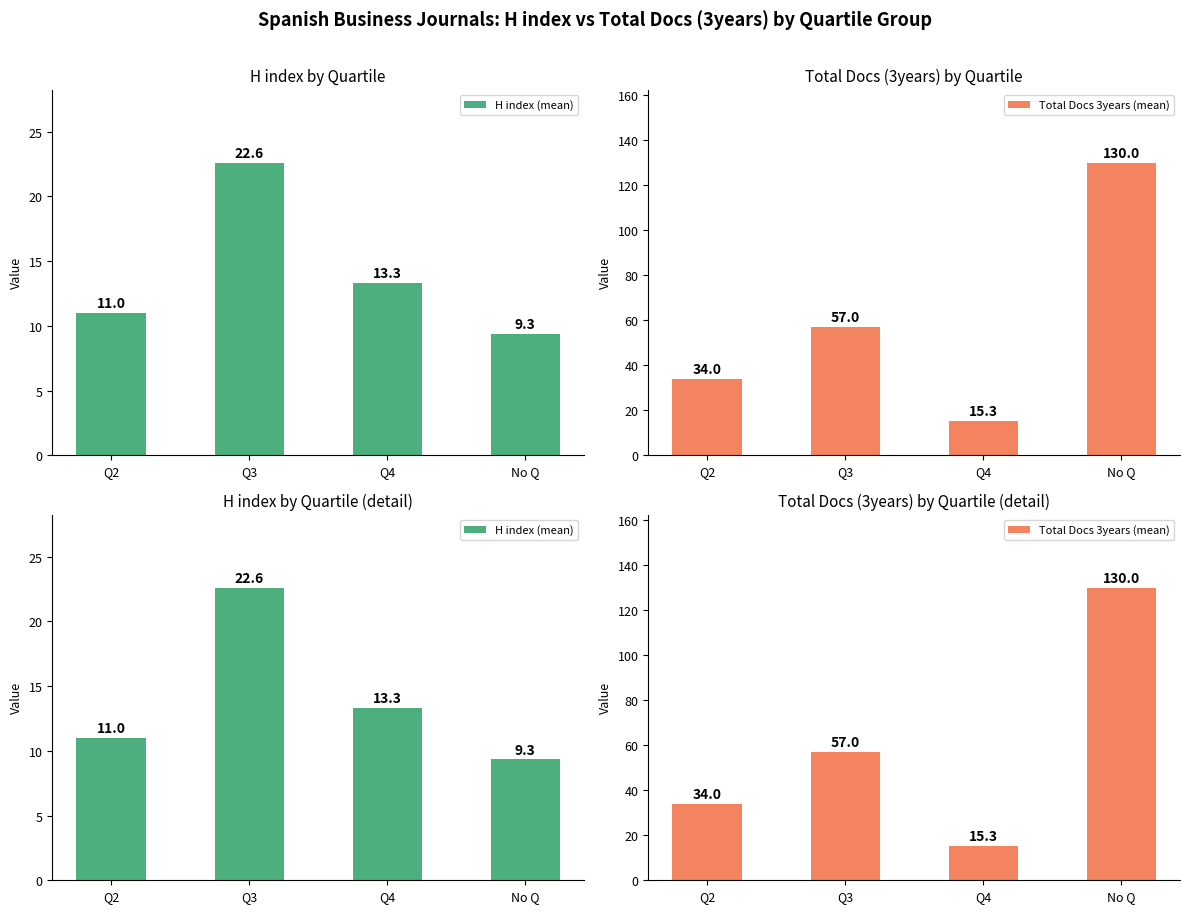

True or false: H index (mean) has a value of 6.3 at Q2.

False